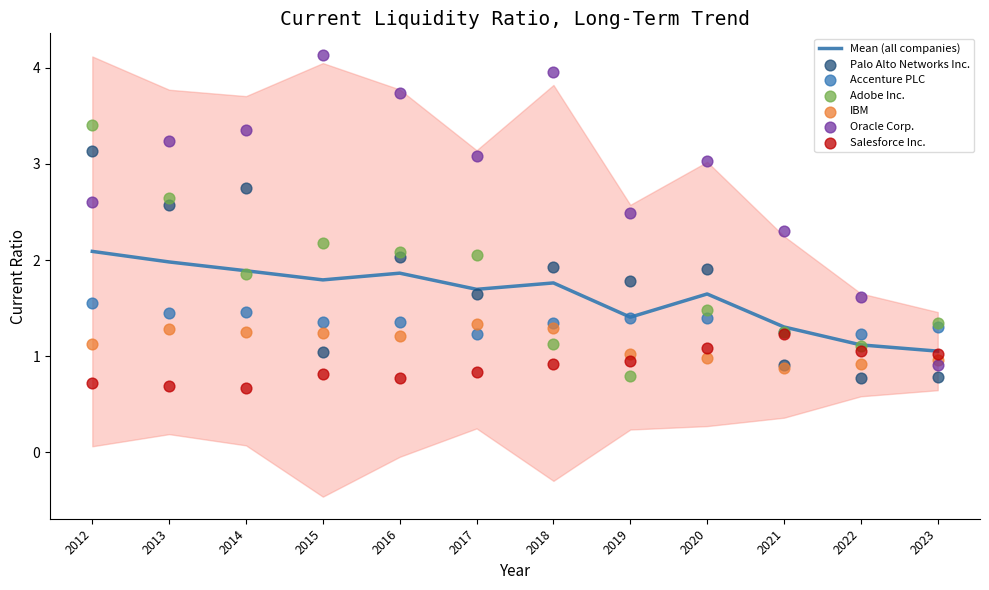

The value of Mean (all companies) at 2013 is 2.0. True or false?

True